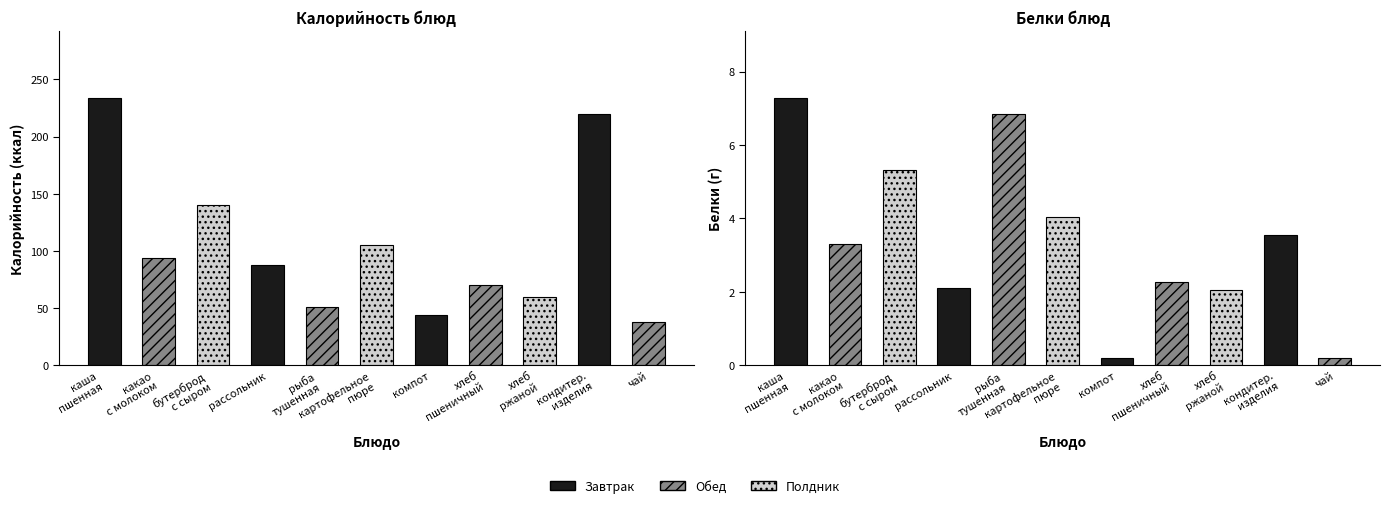

Is it true that Белки equals 5.6 at какао с молоком?

False